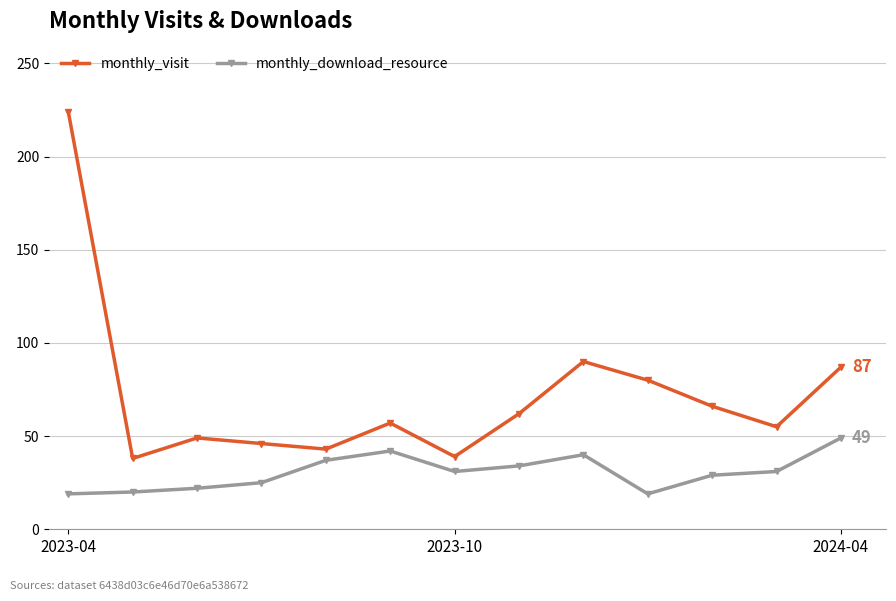

What is the average value of the monthly_visit series?

72